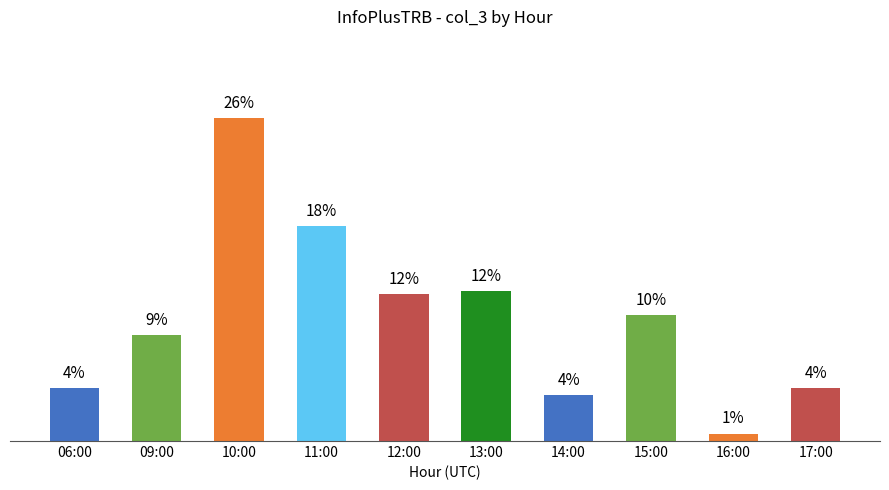

What is the label of the 4th bar from the left?

11:00